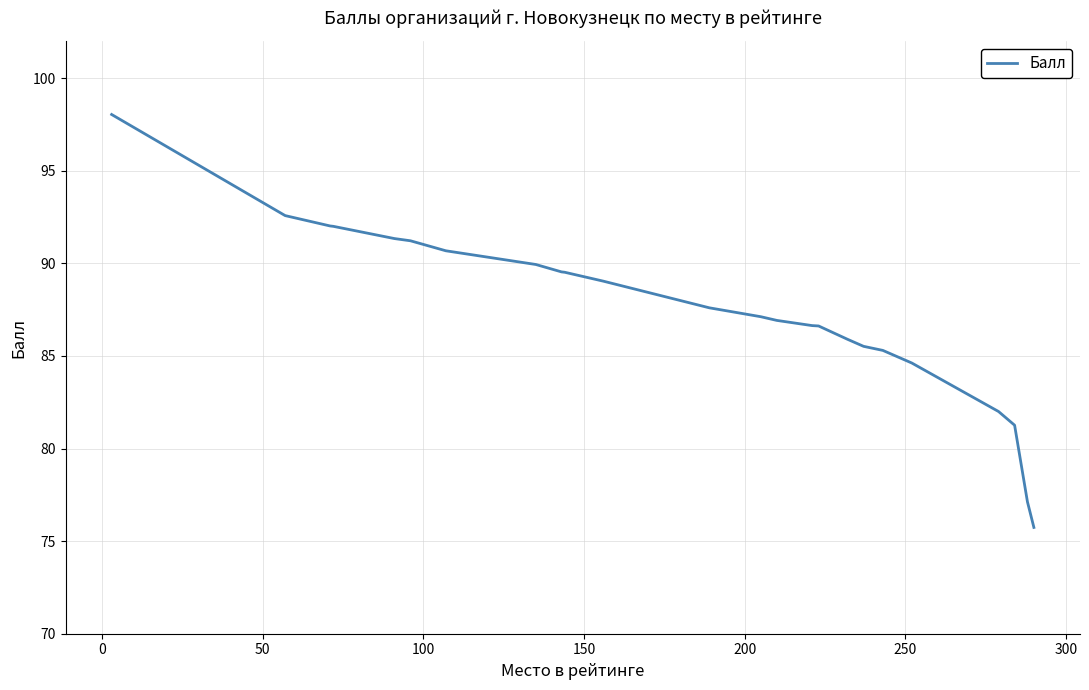

What is the greatest value displayed?

98.0